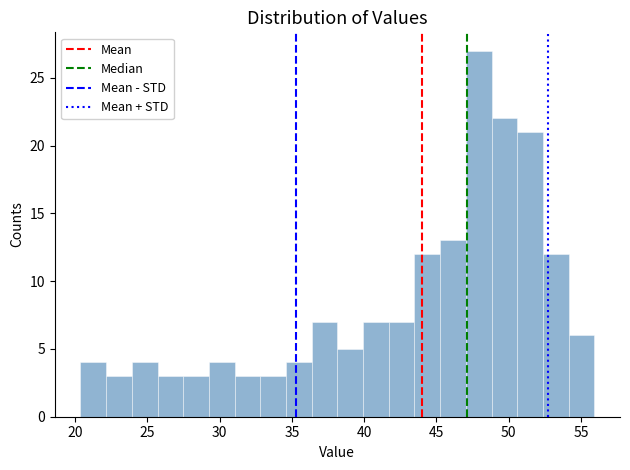

Read against the x-axis, roughly where is the centre of the tallest bar?

48.0